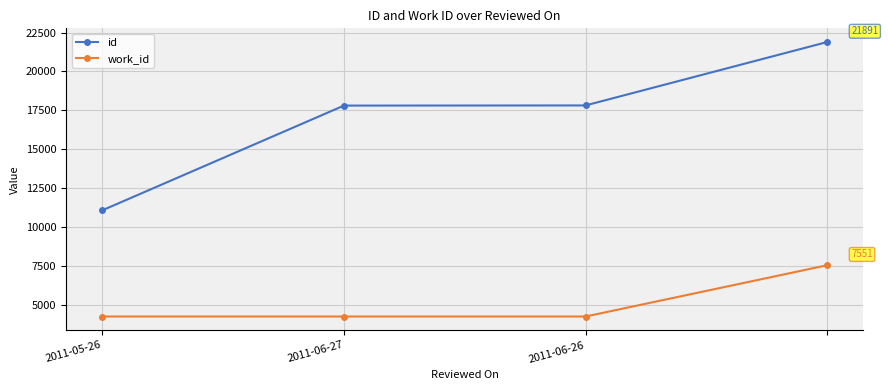

How many values in the id series are below 17819?

2